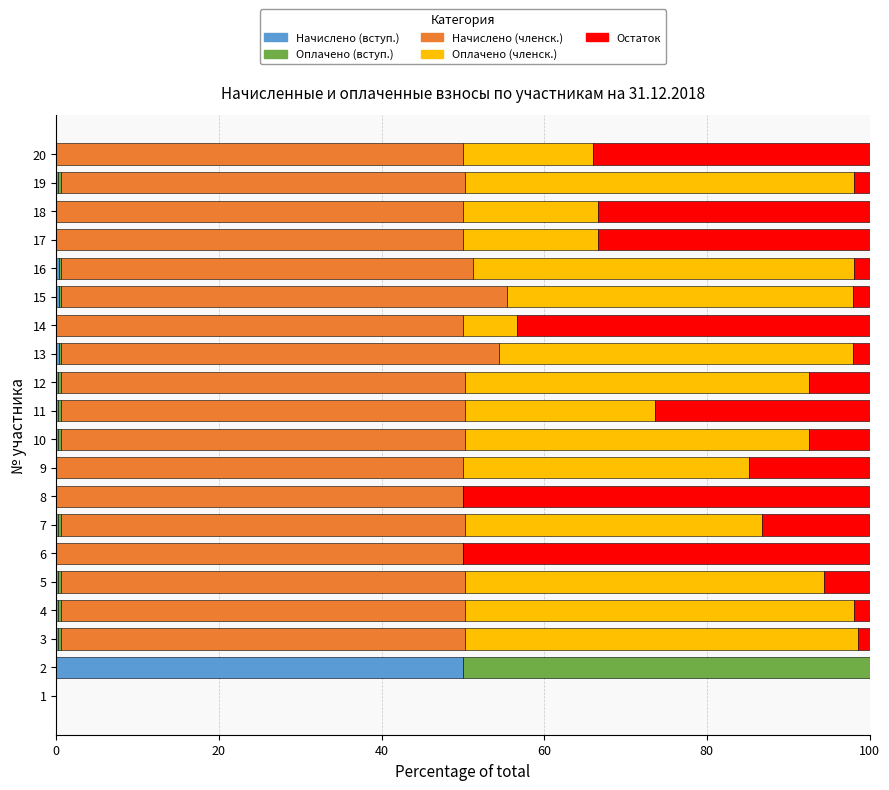

What is the highest value of the Начислено (вступ.) series?

50.0